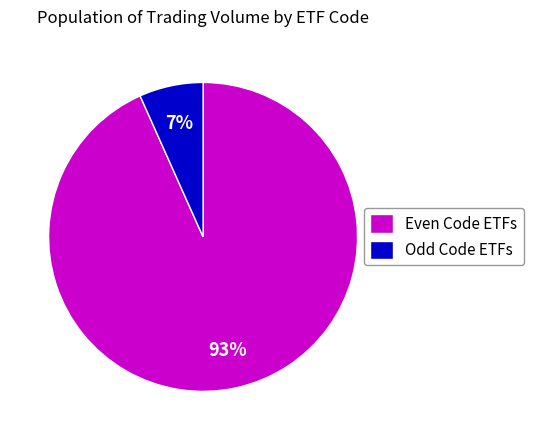

Is Even Code ETFs the majority of the pie?

Yes